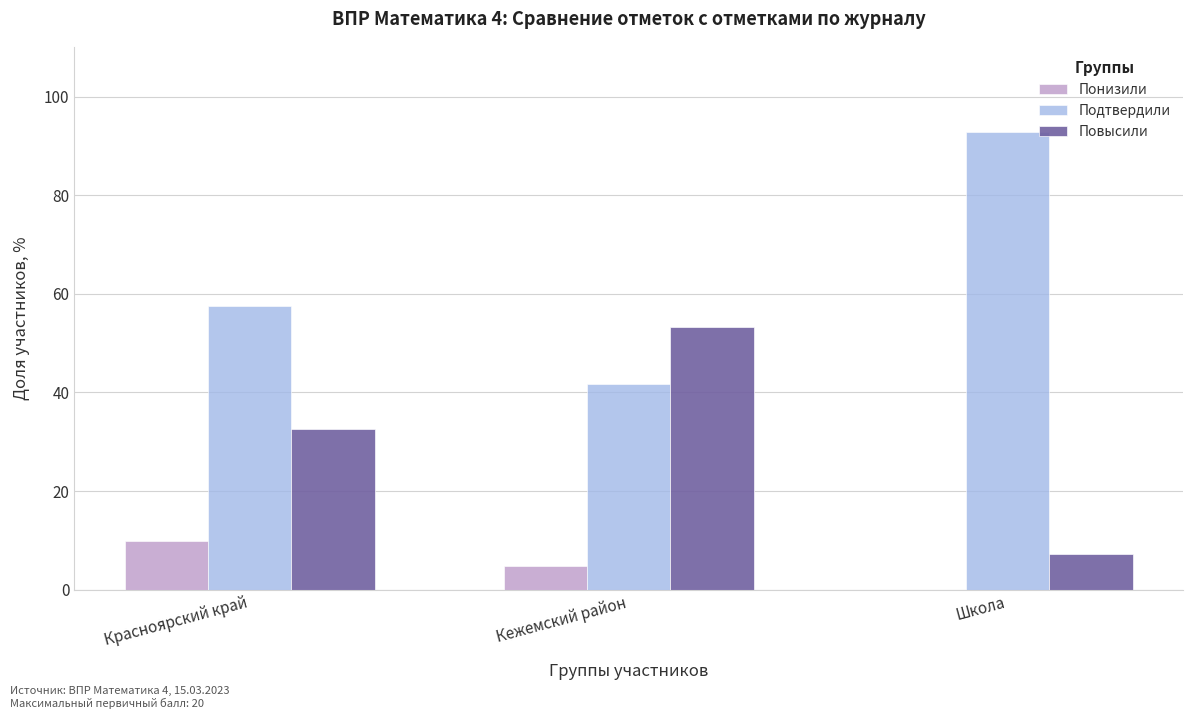

Which series has the largest total across all categories?

Подтвердили